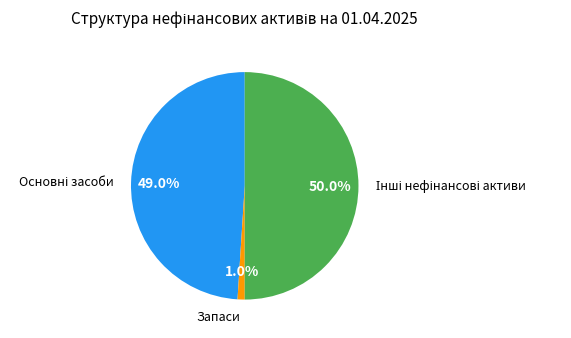

What is the smallest slice in the pie chart?

Запаси